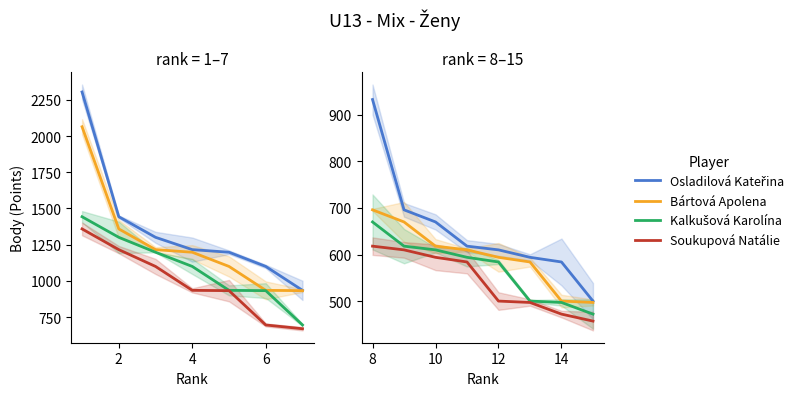

What is the average value of the Kalkušová Karolína series?

568